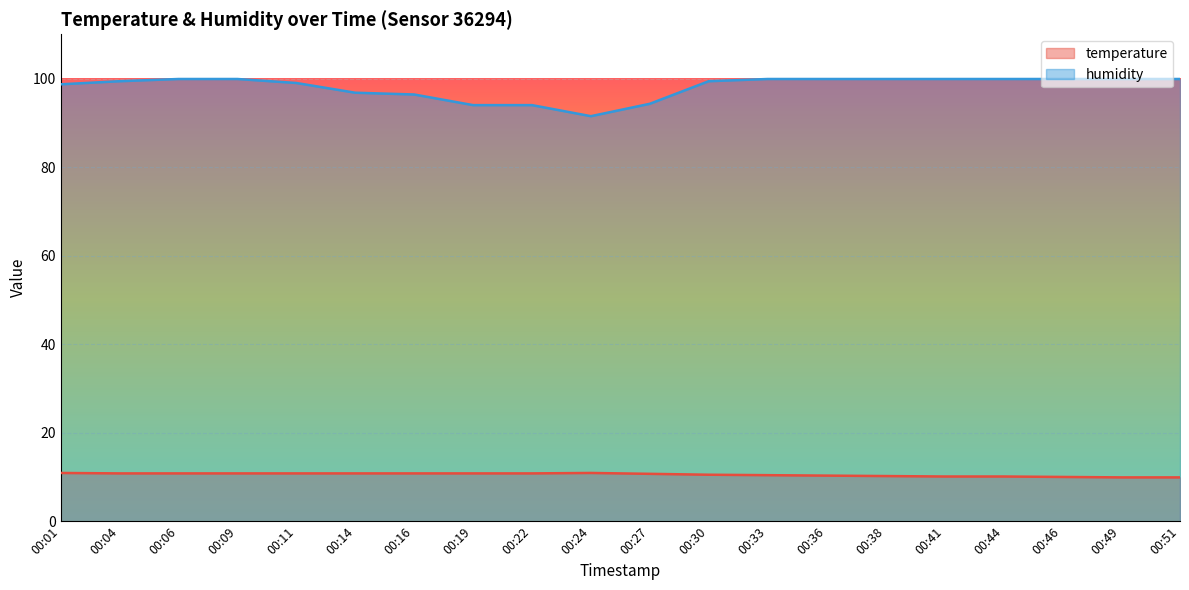

Reading right to left, what are all the values shown in this chart?

temperature: 00:51=9.9	00:49=9.9	00:46=10.0	00:44=10.1	00:41=10.1	00:38=10.2	00:36=10.3	00:33=10.4	00:30=10.5	00:27=10.7	00:24=10.9	00:22=10.8	00:19=10.8	00:16=10.8	00:14=10.8	00:11=10.8	00:09=10.8	00:06=10.8	00:04=10.8	00:01=10.9
humidity: 00:51=99.9	00:49=99.9	00:46=99.9	00:44=99.9	00:41=99.9	00:38=99.9	00:36=99.9	00:33=99.9	00:30=99.4	00:27=94.3	00:24=91.5	00:22=94.0	00:19=94.0	00:16=96.4	00:14=96.8	00:11=99.0	00:09=99.9	00:06=99.9	00:04=99.4	00:01=98.7